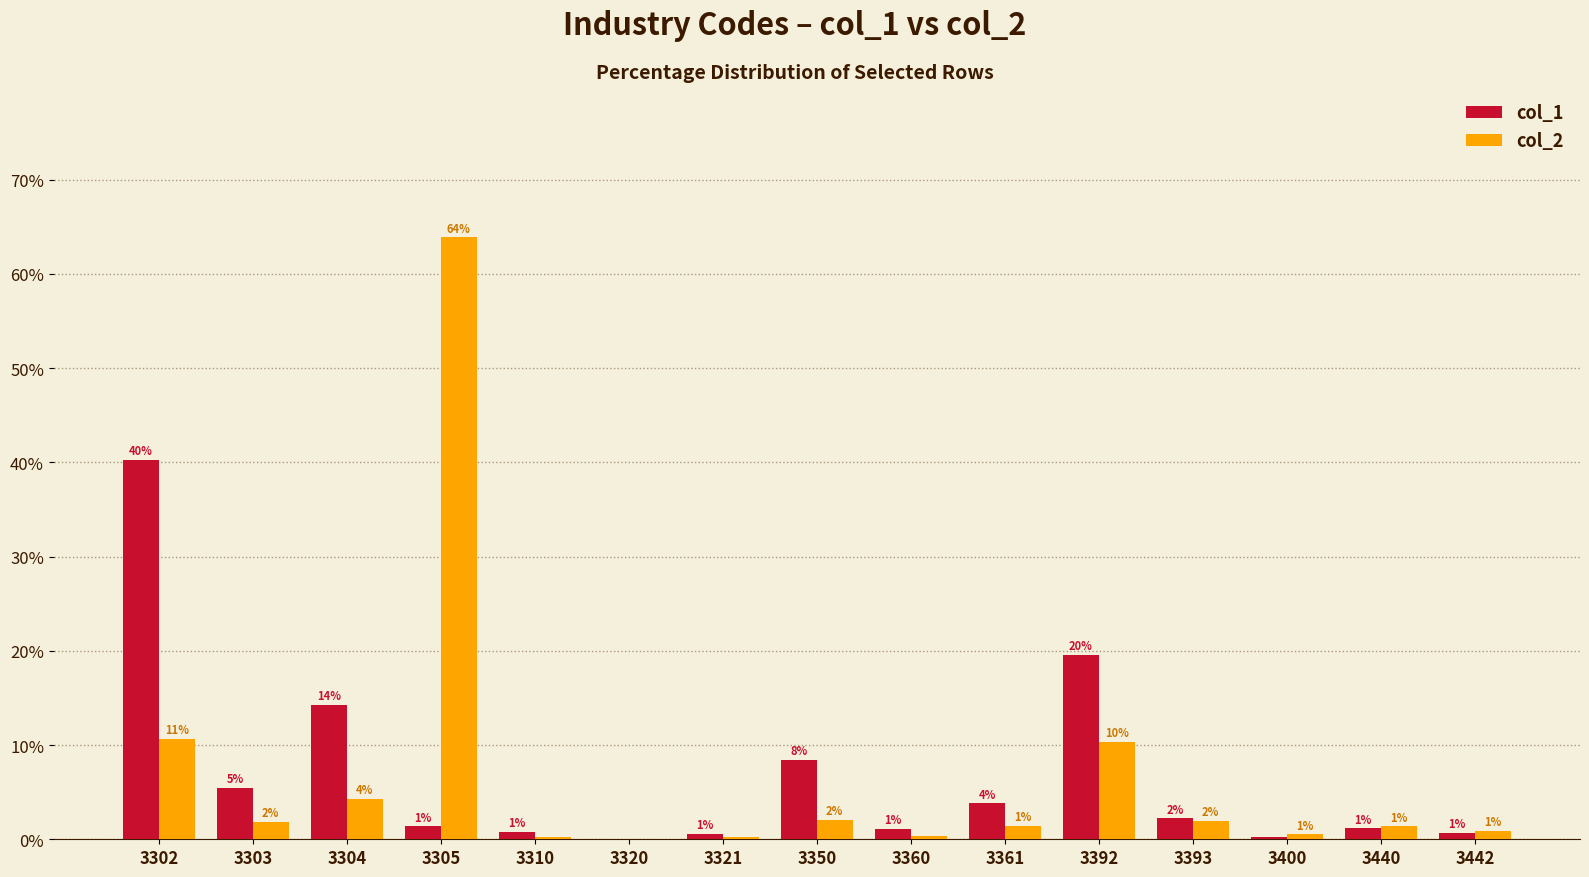

Reading right to left, transcribe all the data shown in this chart.

col_1: 0.7	1.1	0.3	2.2	19.6	3.8	1.1	8.4	0.6	0.0	0.8	1.4	14.2	5.5	40.3
col_2: 0.9	1.4	0.5	2.0	10.3	1.4	0.3	2.1	0.2	0.0	0.3	63.9	4.3	1.8	10.6